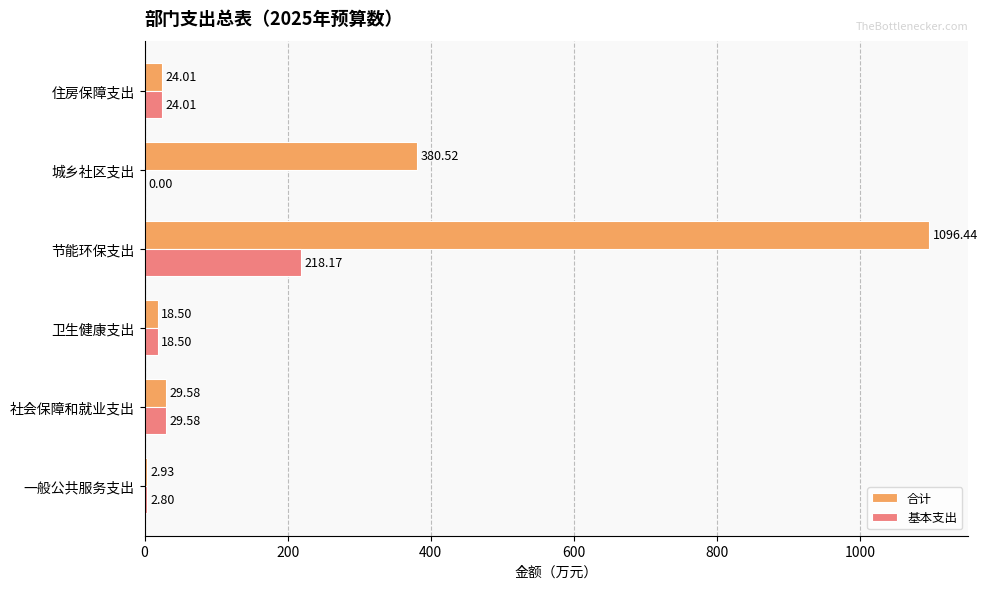

At which category is the sum across all series the highest?

节能环保支出